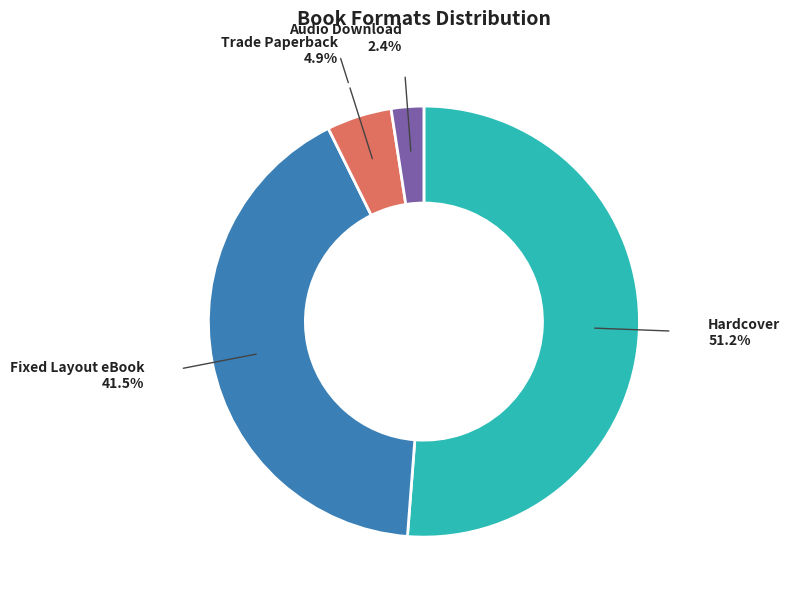

Which category has the biggest portion of the pie?

Hardcover